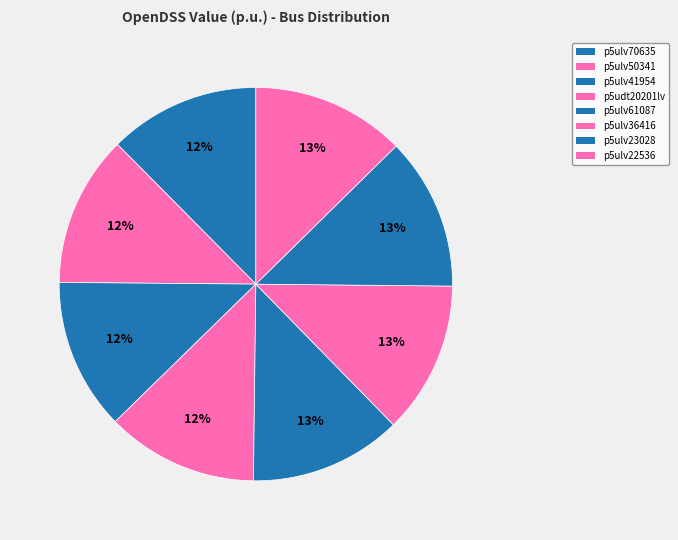

What portion of the pie excludes p5ulv70635?

87.6%